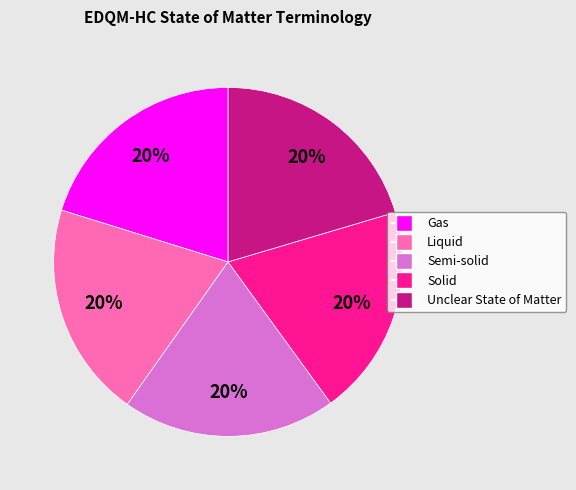

What is the ratio of the value at Gas to the value at Unclear State of Matter?

1.0